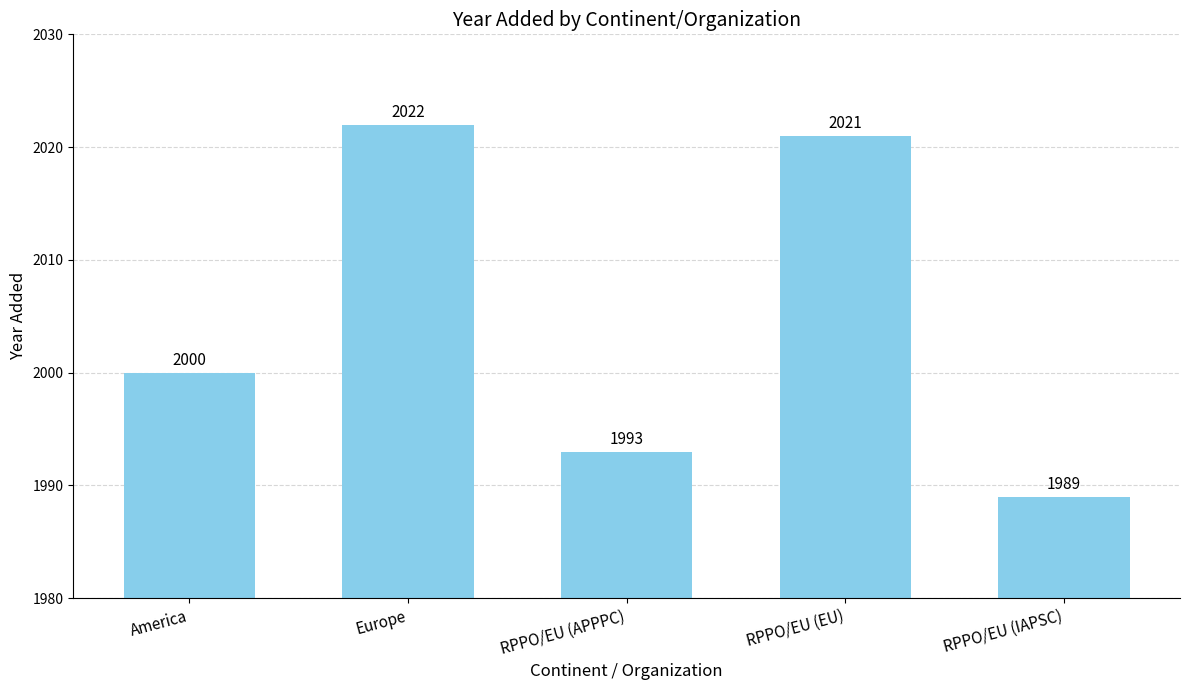

Reading left to right, list all the values displayed in this chart.

America=2000	Europe=2022	RPPO/EU (APPPC)=1993	RPPO/EU (EU)=2021	RPPO/EU (IAPSC)=1989